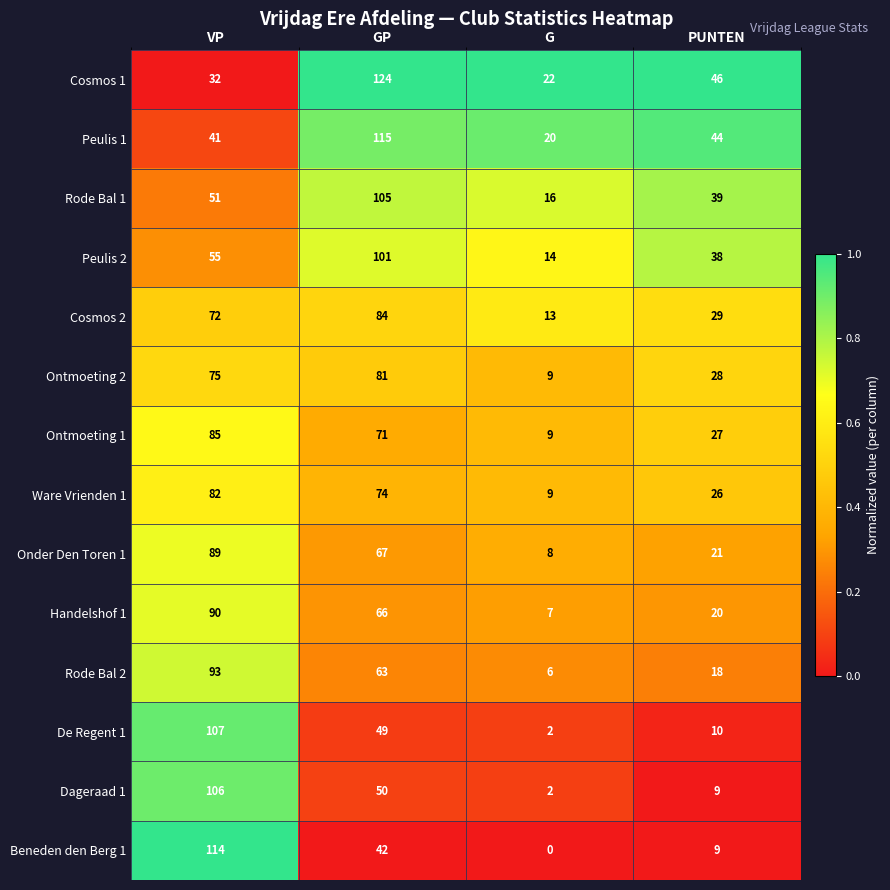

Where does the Dageraad 1 series first go above 50?

VP